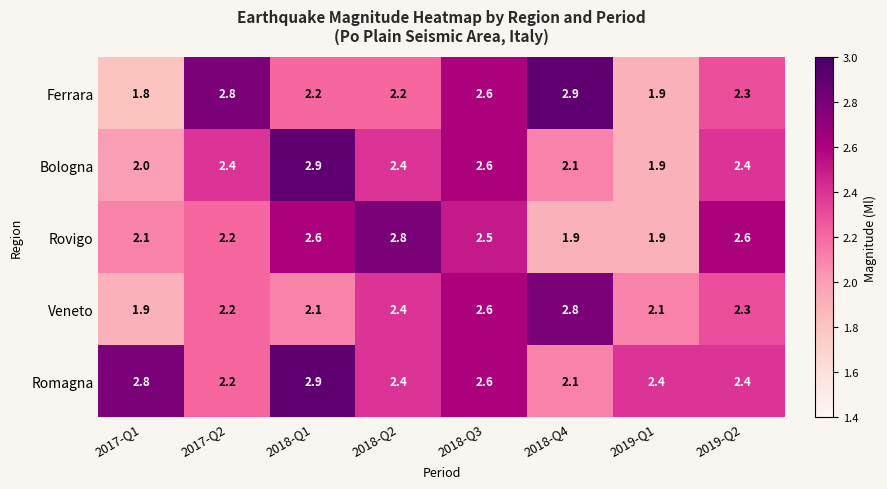

Which series has the largest range (max minus min)?

Ferrara